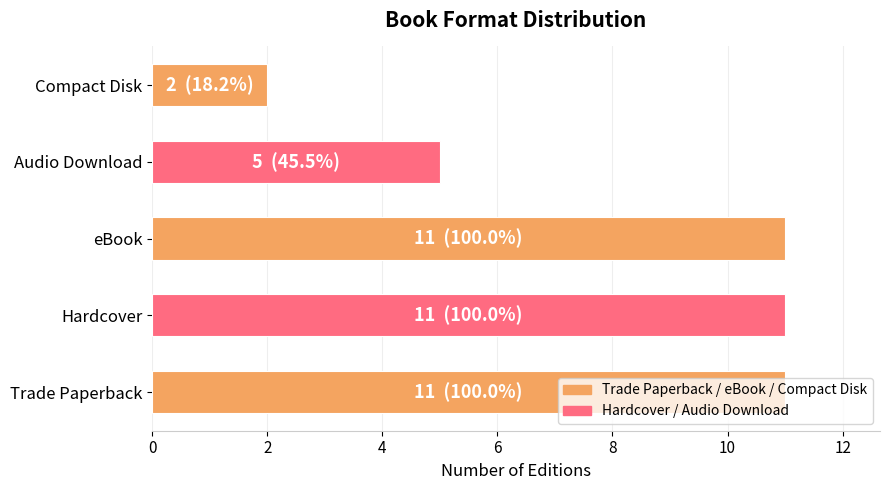

Are the bars horizontal?

Yes